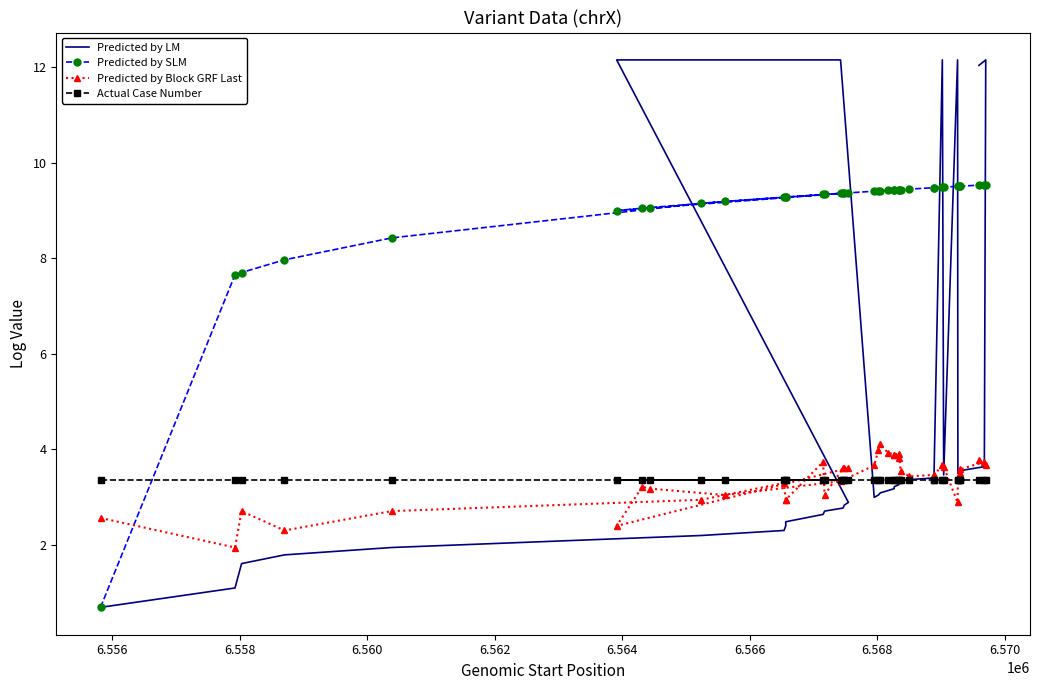

What is the label of the 39th point from the right?

6.556